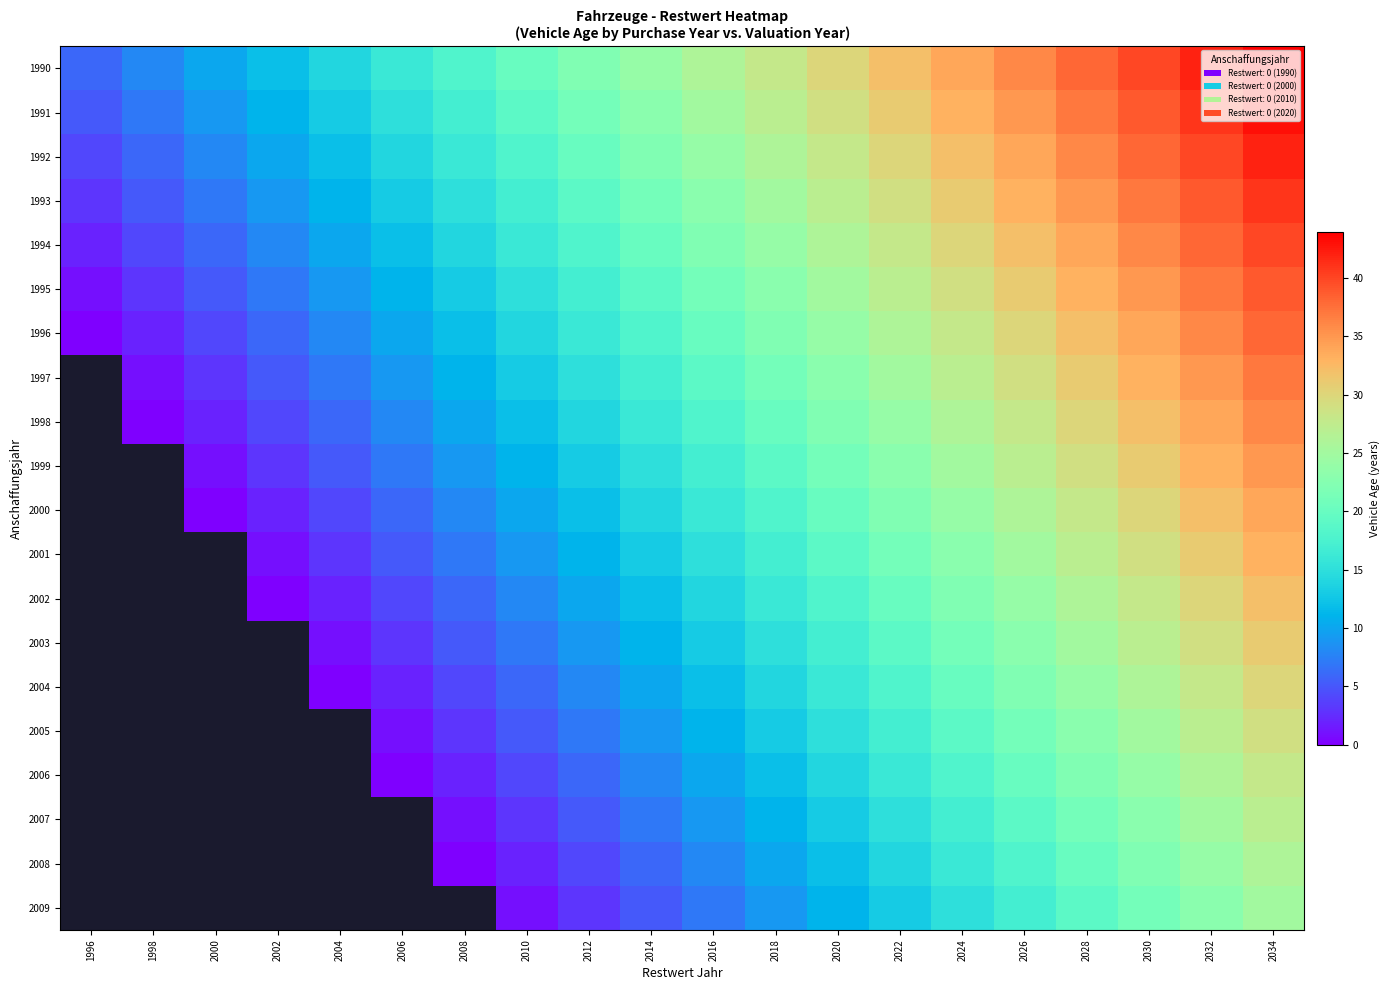

At 1996, list the series in order from largest to smallest.

1990, 1991, 1992, 1993, 1994, 1995, 1996, 1997, 1998, 1999, 2000, 2001, 2002, 2003, 2004, 2005, 2006, 2007, 2008, 2009